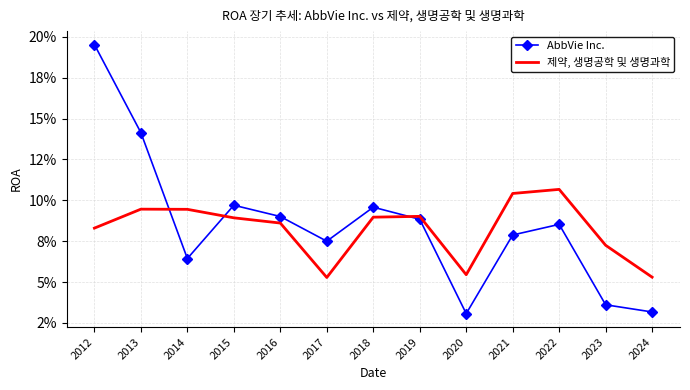

How many lines are shown in the chart?

2